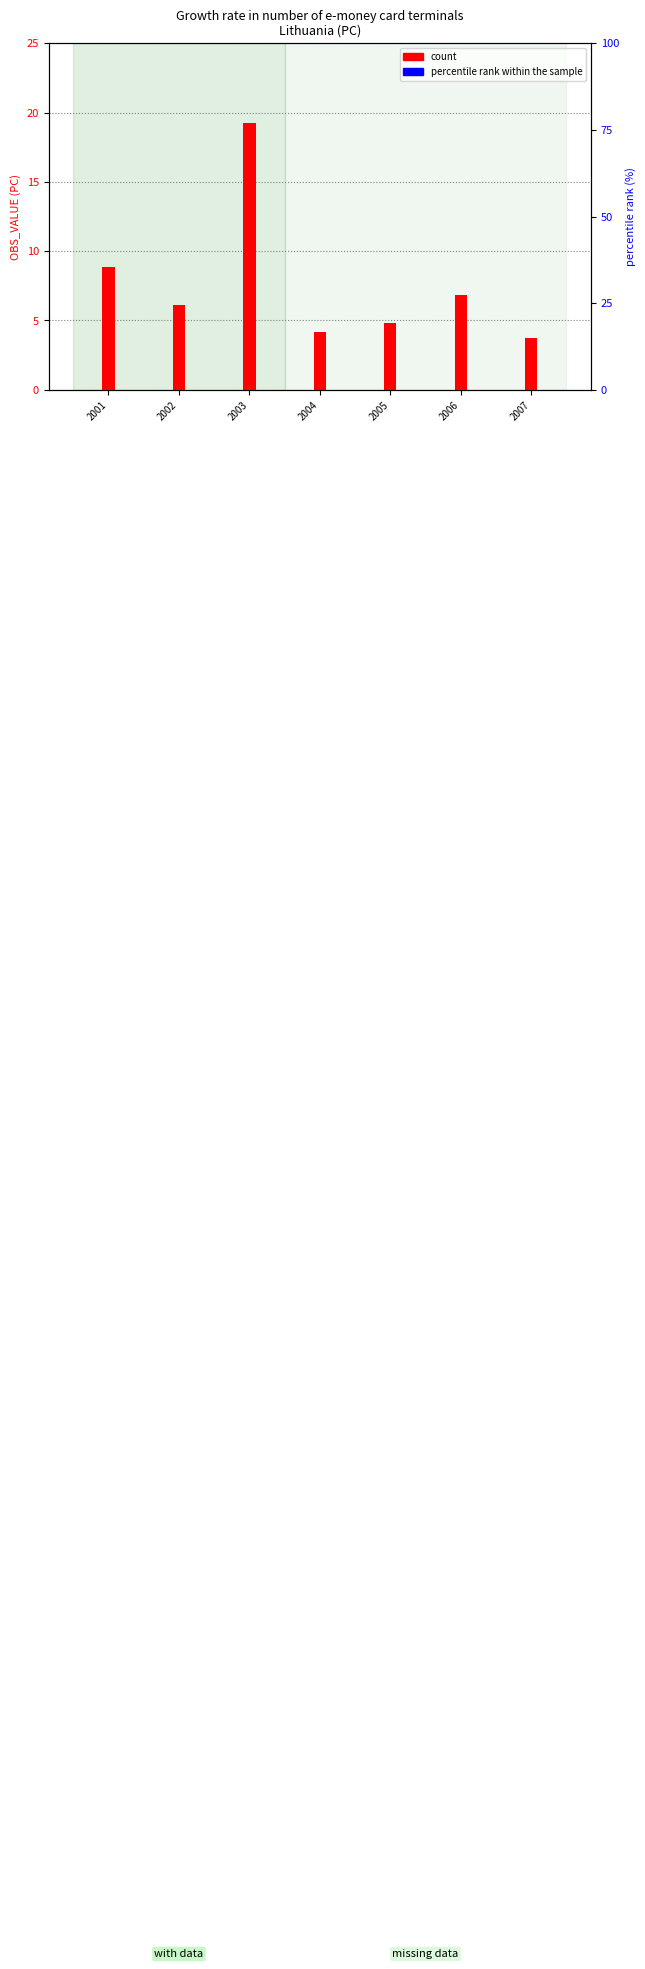

Count the number of data series in this chart.

2